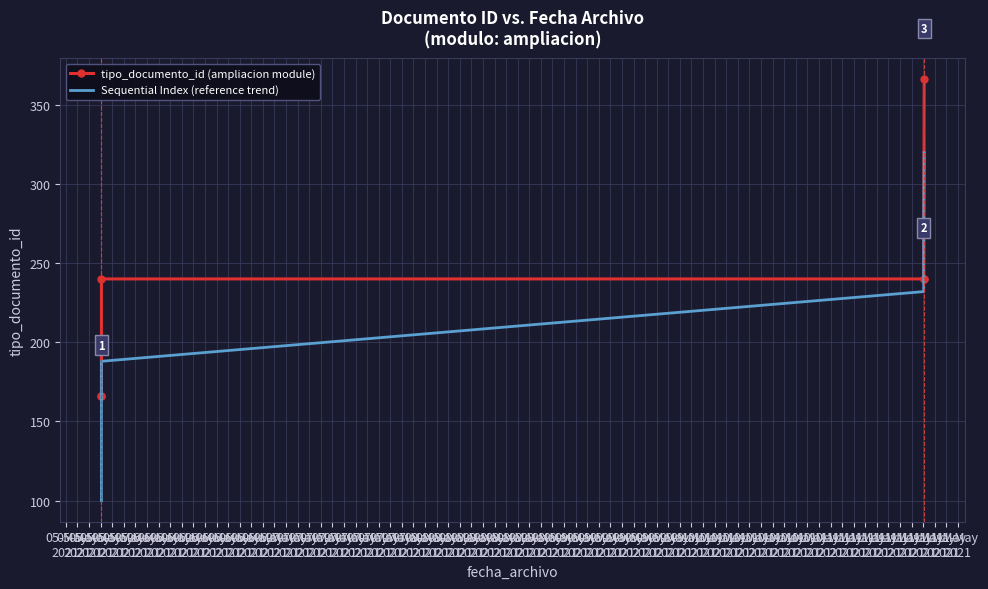

Rank the series by their maximum value, from highest to lowest.

tipo_documento_id (ampliacion module), Sequential Index (reference trend)